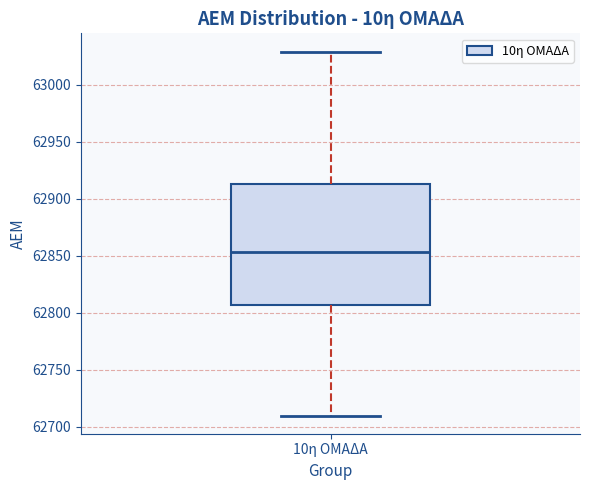

Transcribe this box plot: give where the median line is, the range the box spans, and where the two whiskers end, as read against the y-axis. The values are not printed on the chart, so give them approximately, as read against the axis.

median 62855, box 62805 to 62915, whiskers 62710 to 63030